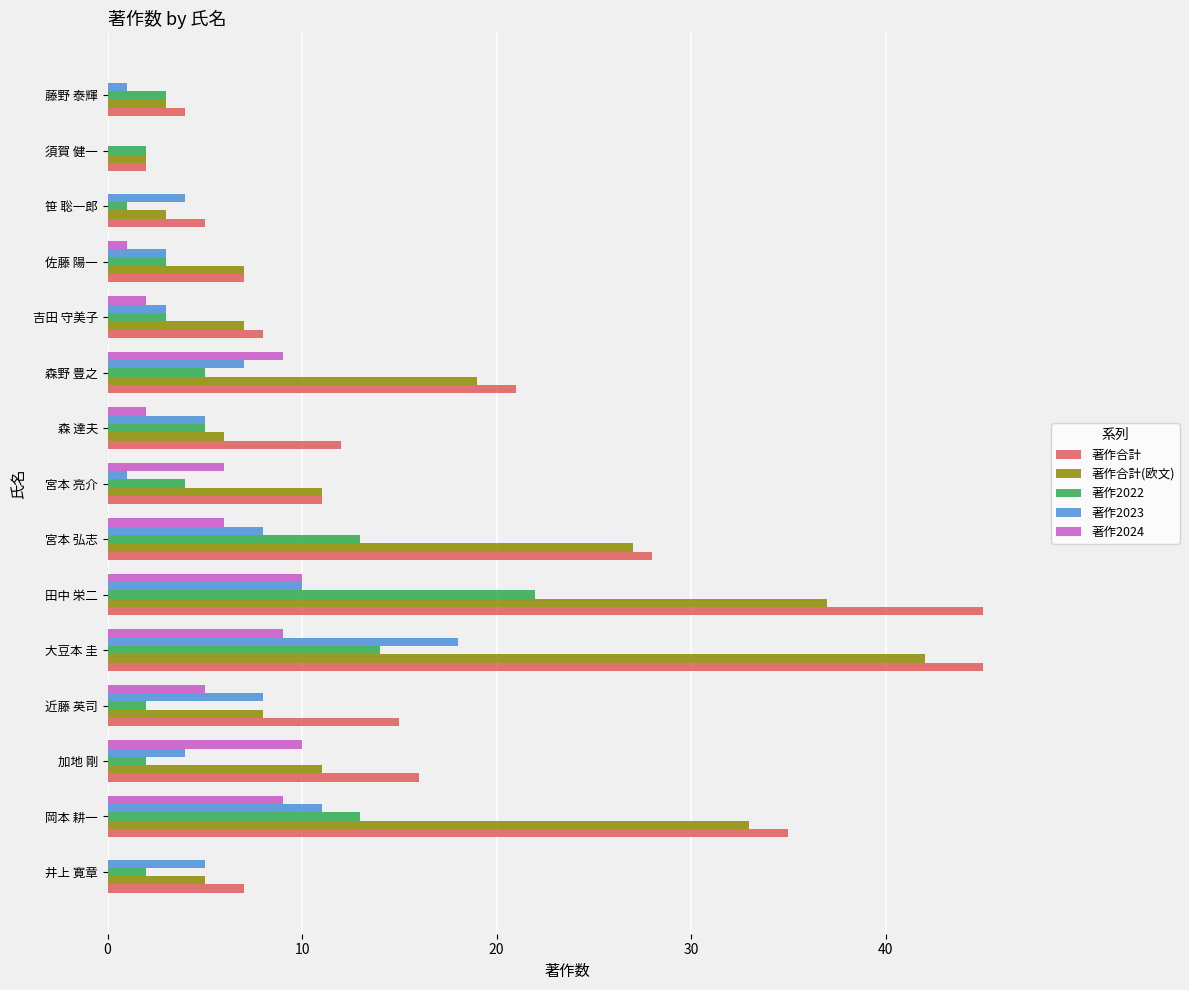

Between 近藤 英司 and 大豆本 圭, which series saw the biggest shift?

著作合計(欧文)